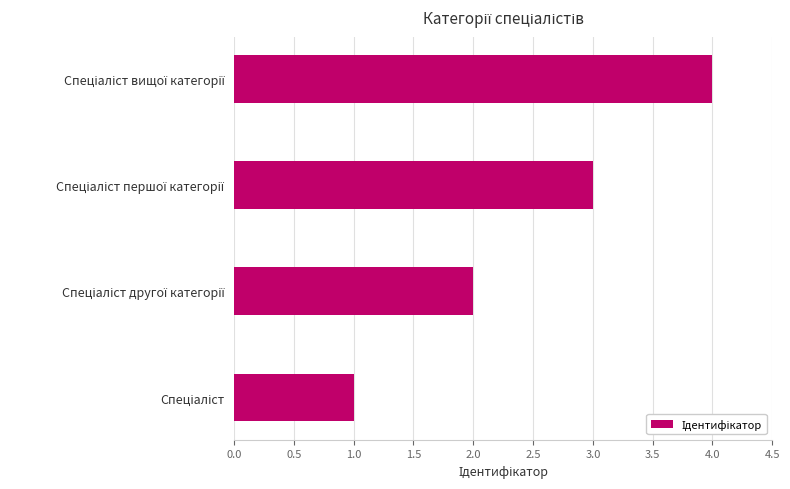

What is the sum of all values?

10